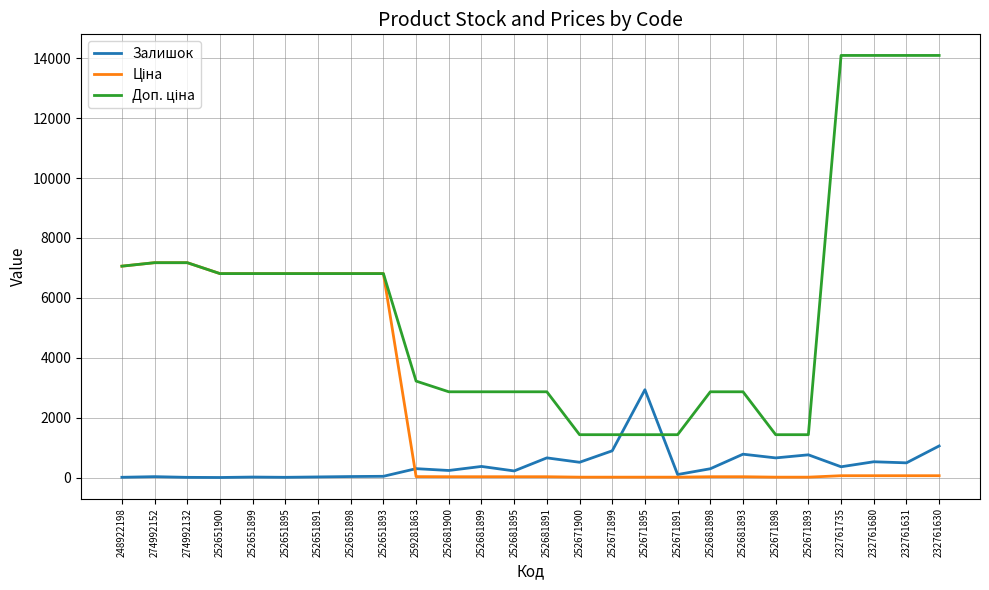

At which category is the sum across all series the highest?

232761630